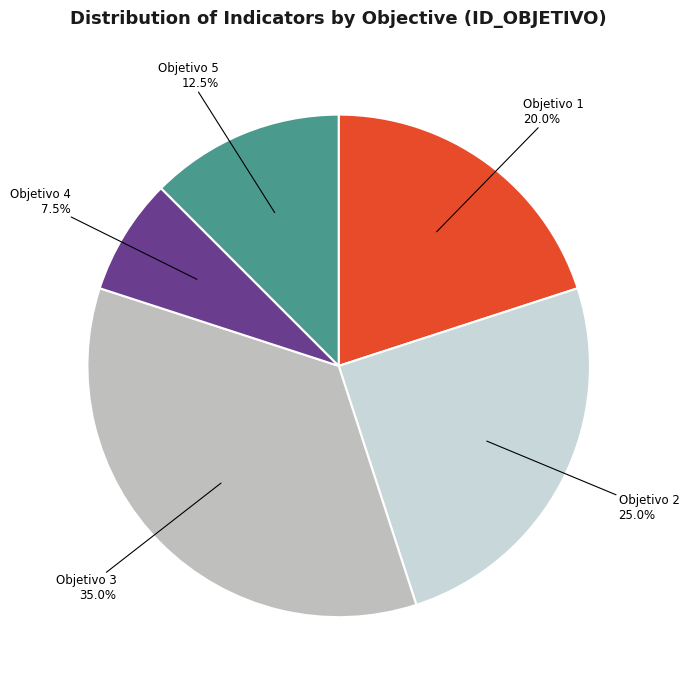

Count the number of slices in the pie.

5